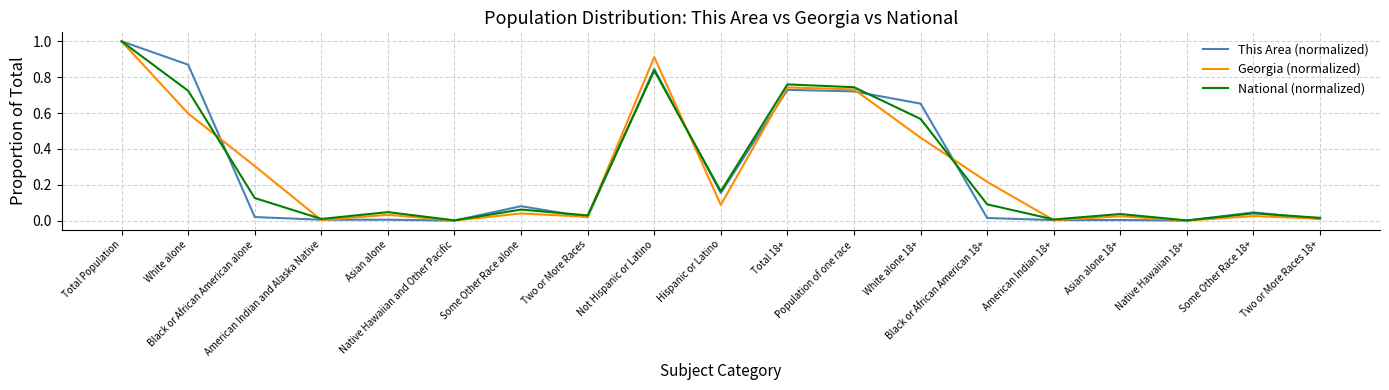

What are all the series names shown in the legend?

This Area (normalized), Georgia (normalized), National (normalized)